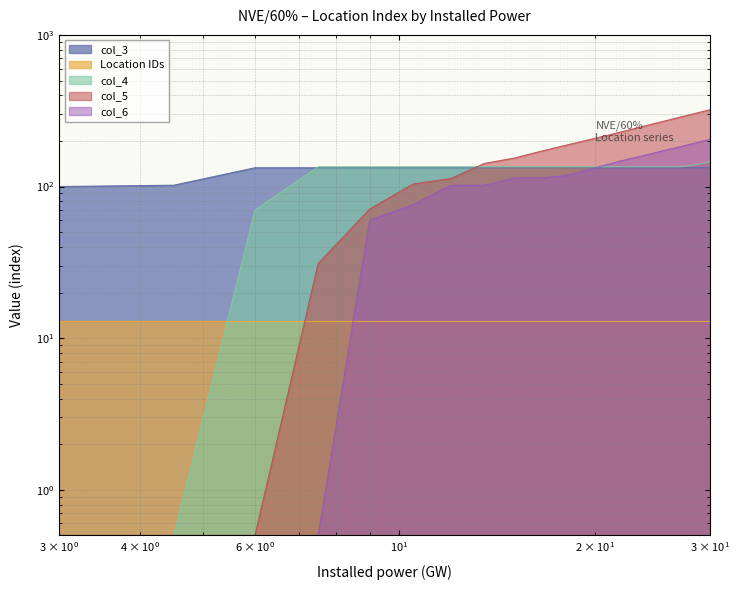

True or false: col_5 and col_6 intersect in this chart.

False